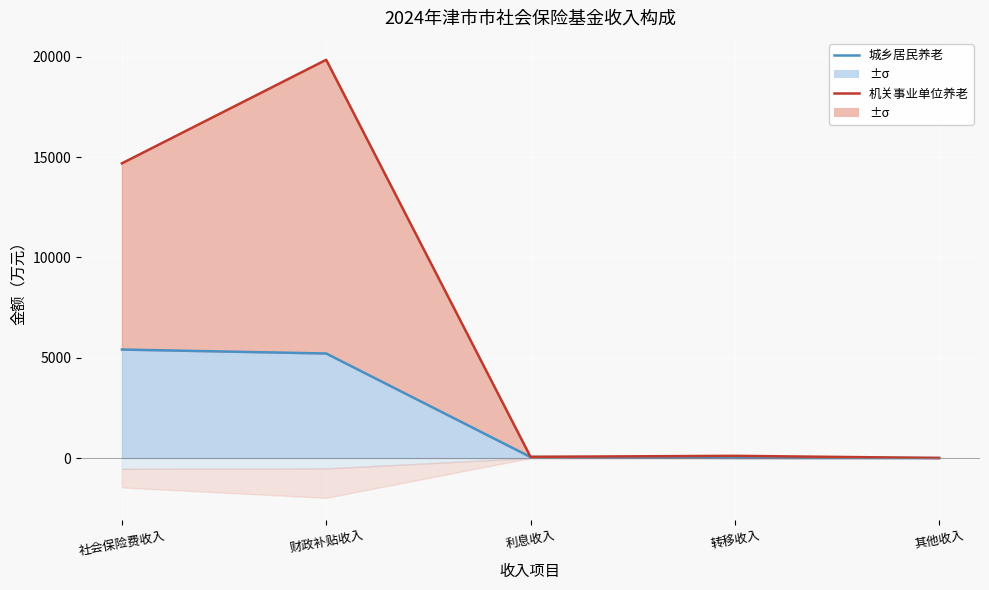

Is the value of 城乡居民基本养老保险基金 at 财政补贴收入 greater than the value of 机关事业单位基本养老保险基金 at 其他收入?

Yes